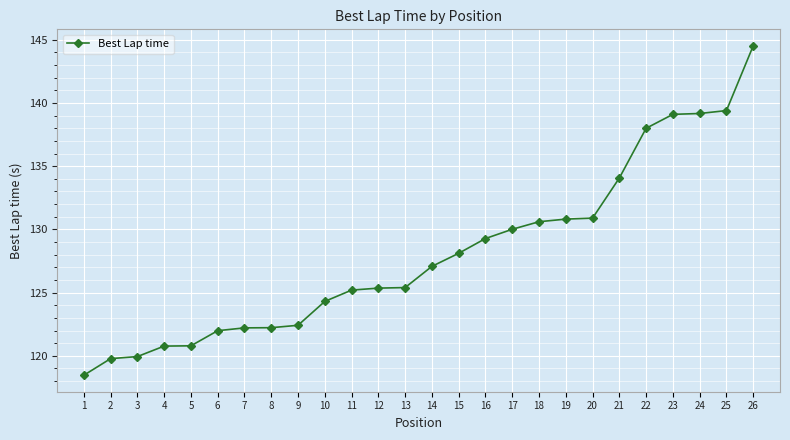

True or false: the data shows 118.5 at 1.

True